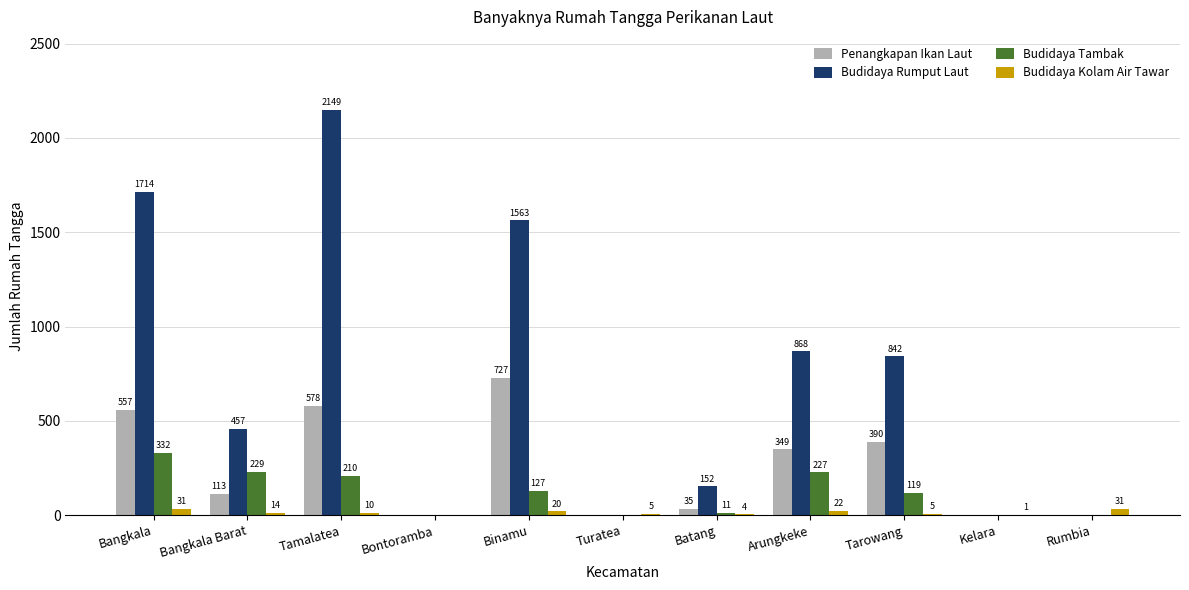

How many categories are shown in the chart?

11